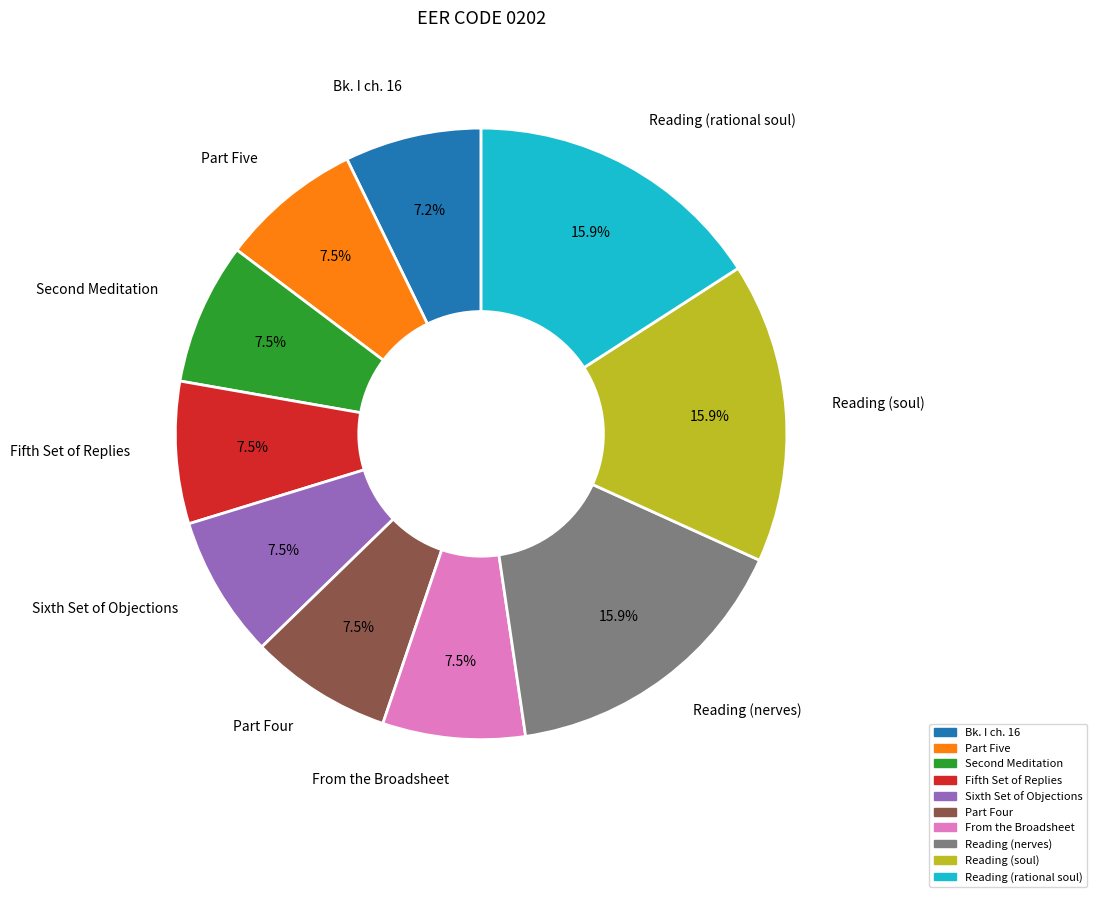

Is the sum of Reading (soul) and Reading (rational soul) greater than half?

No